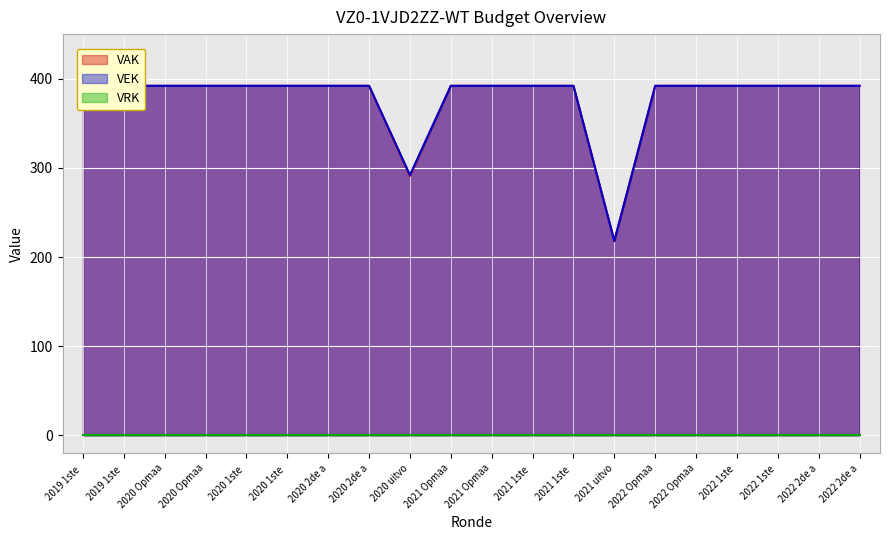

What is the difference between the VEK values at 2020 Opmaa and 2020 uitvo?

100